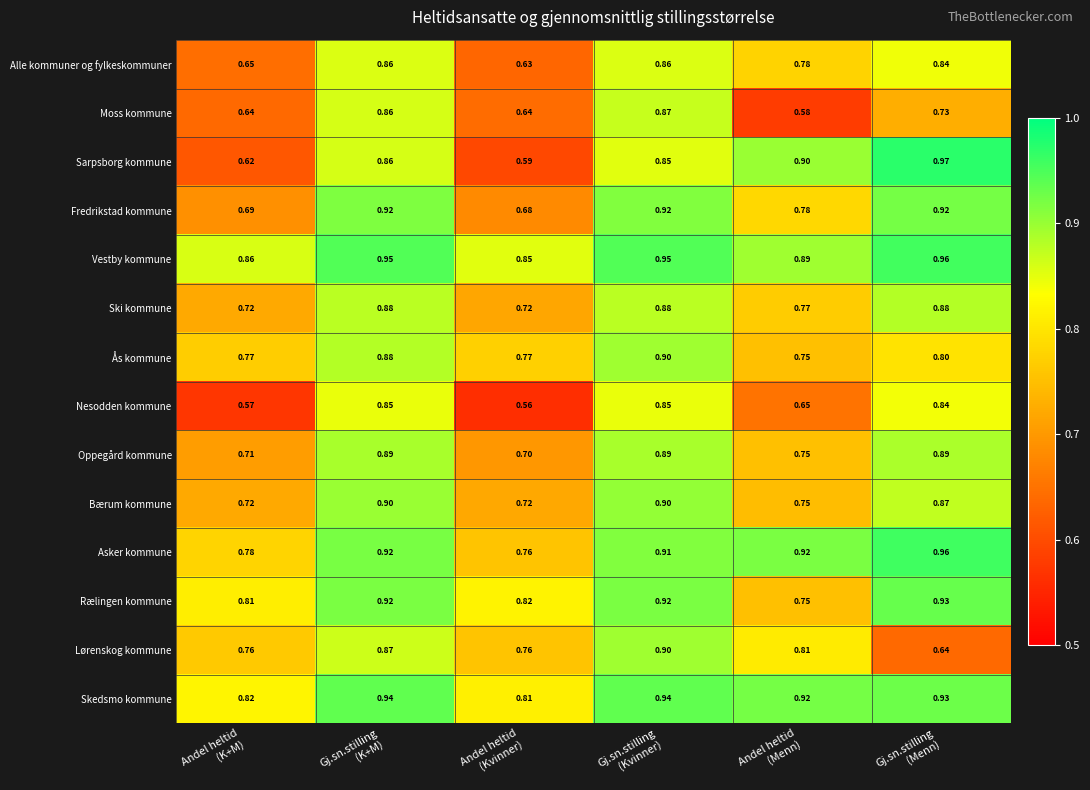

How many series are shown in this chart?

14